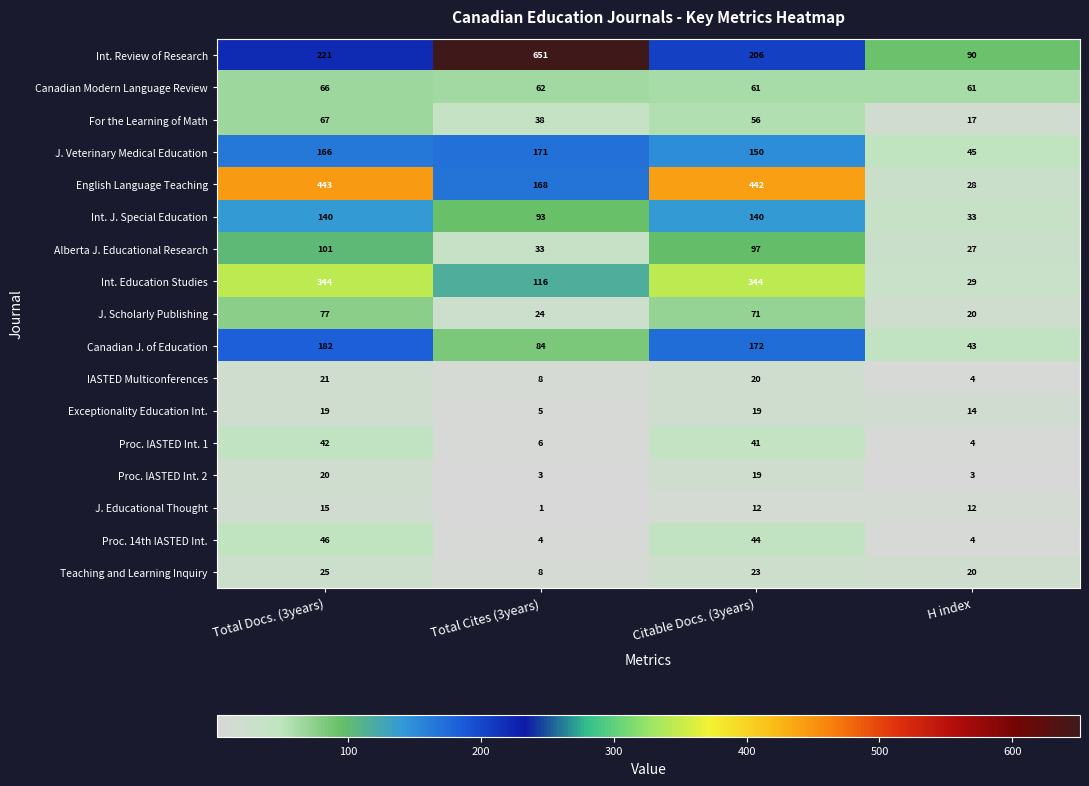

Which series has the largest range (max minus min)?

Int. Review of Research